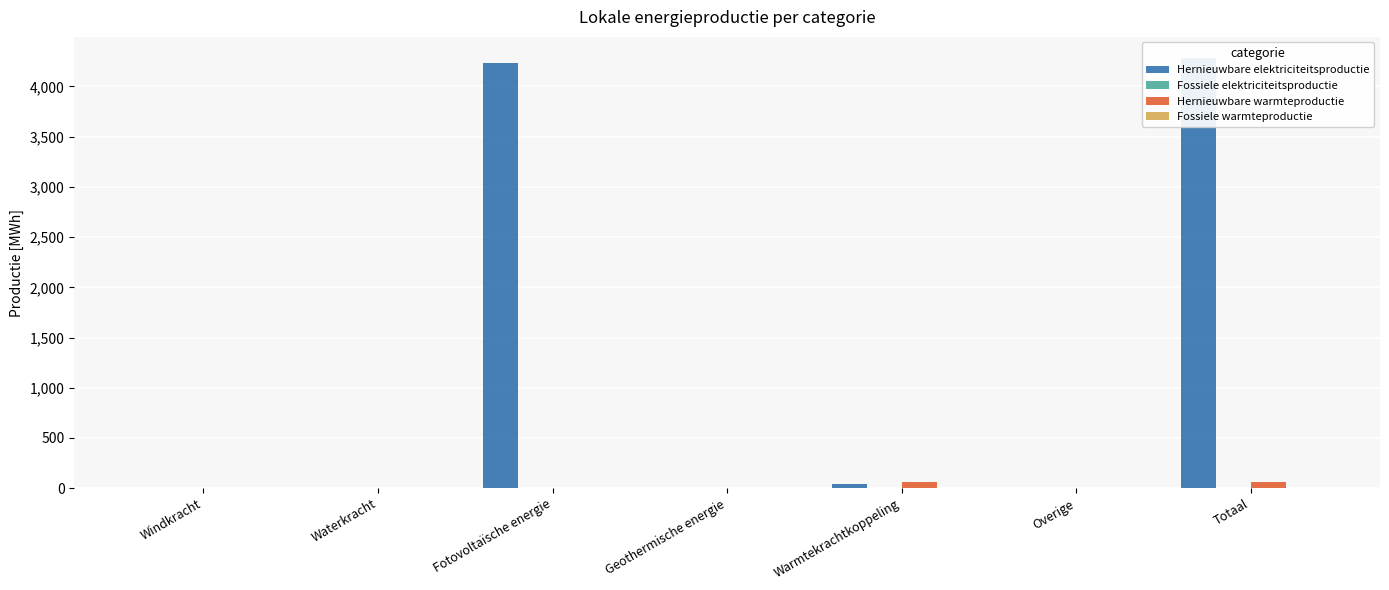

What is the spread (max minus min) of values at Totaal?

4279.9